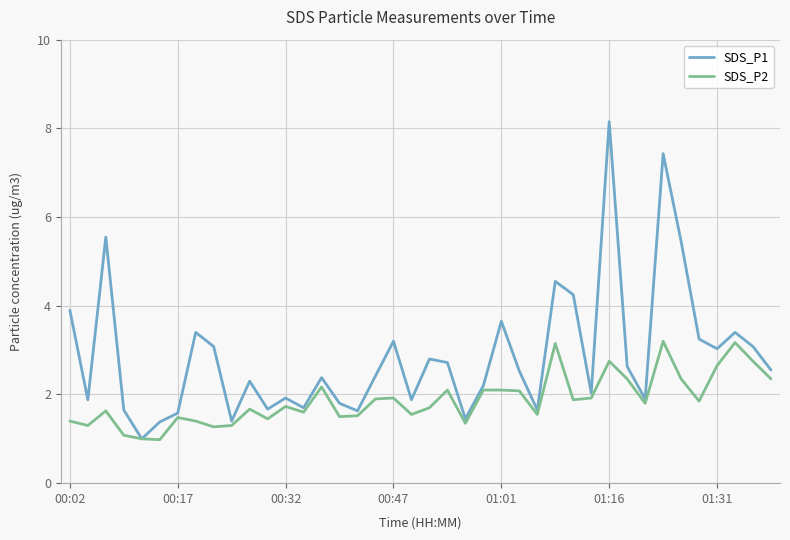

Is this an area chart (filled region under the line)?

No